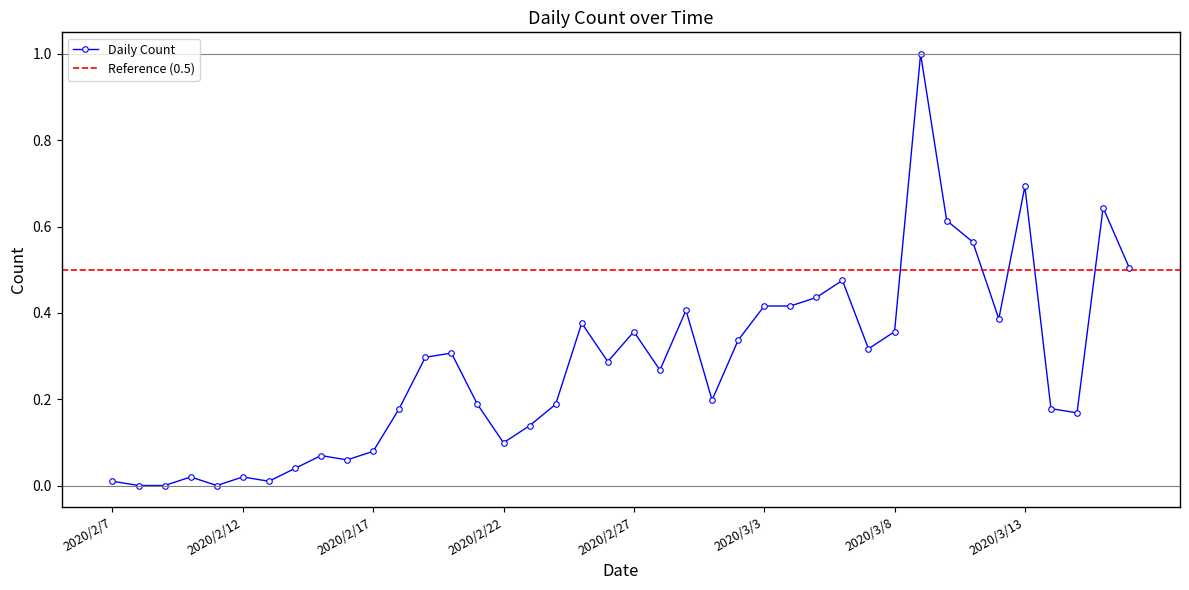

At which category does the chart reach its peak across all series?

2020/3/9